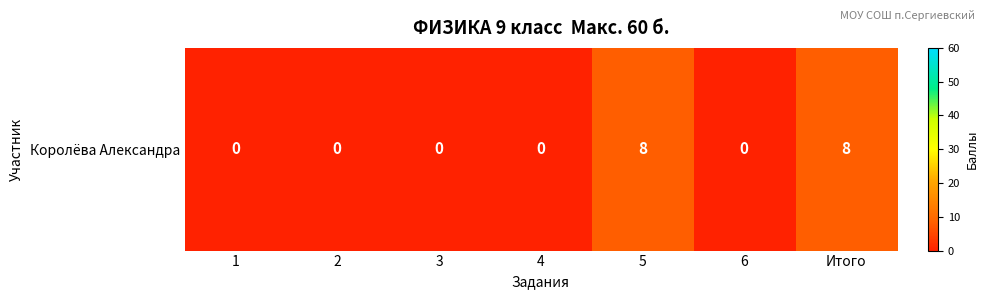

The value at 2 is 0. True or false?

True